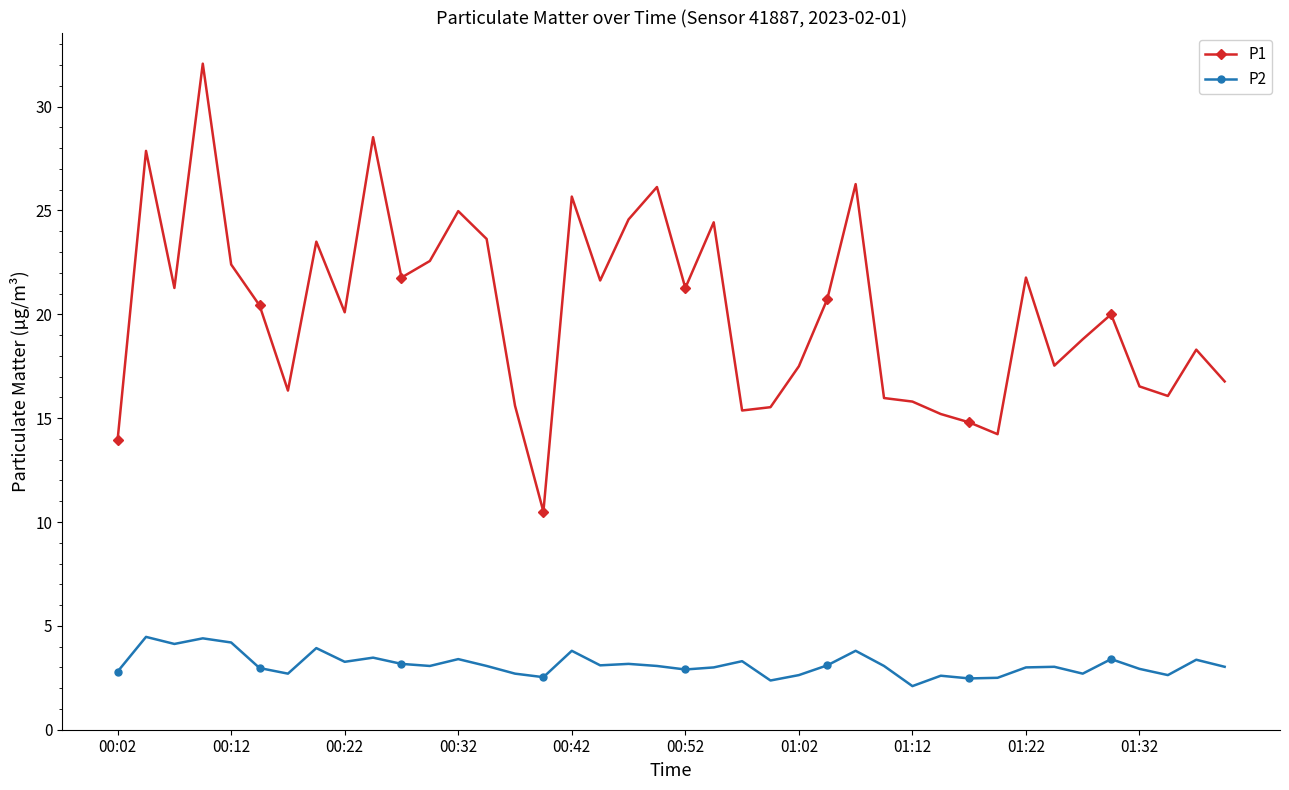

Which series has the largest total across all categories?

P1